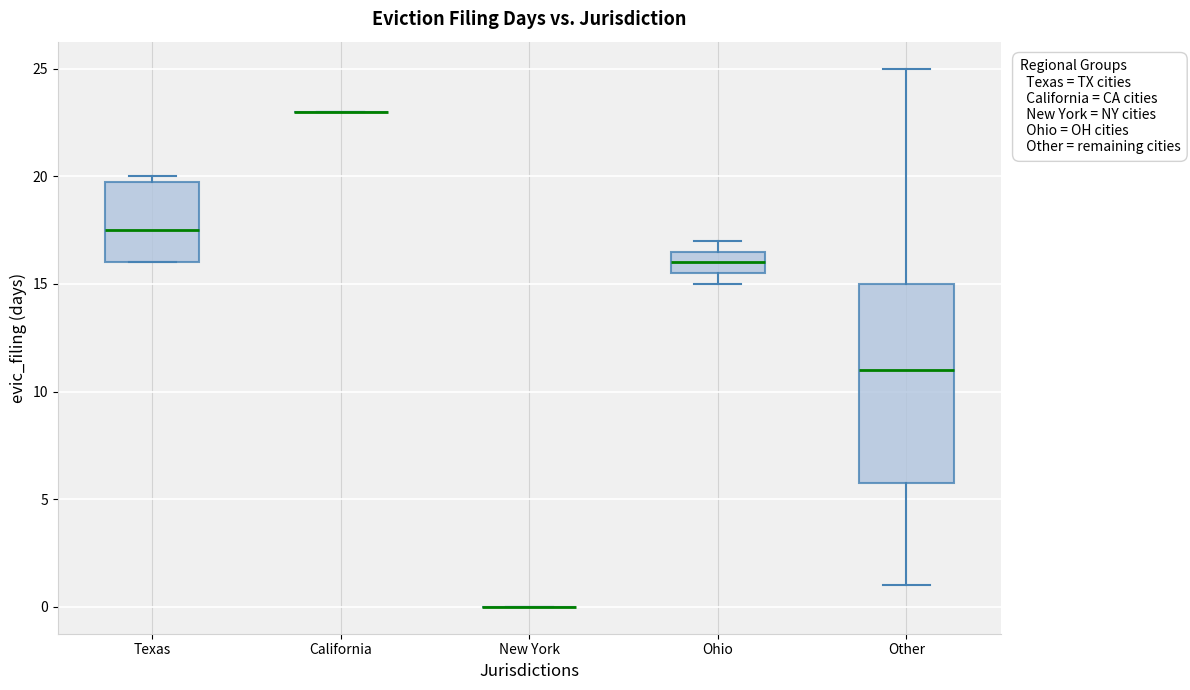

Comparing the boxes themselves (not the whiskers), which one is the tallest?

Other